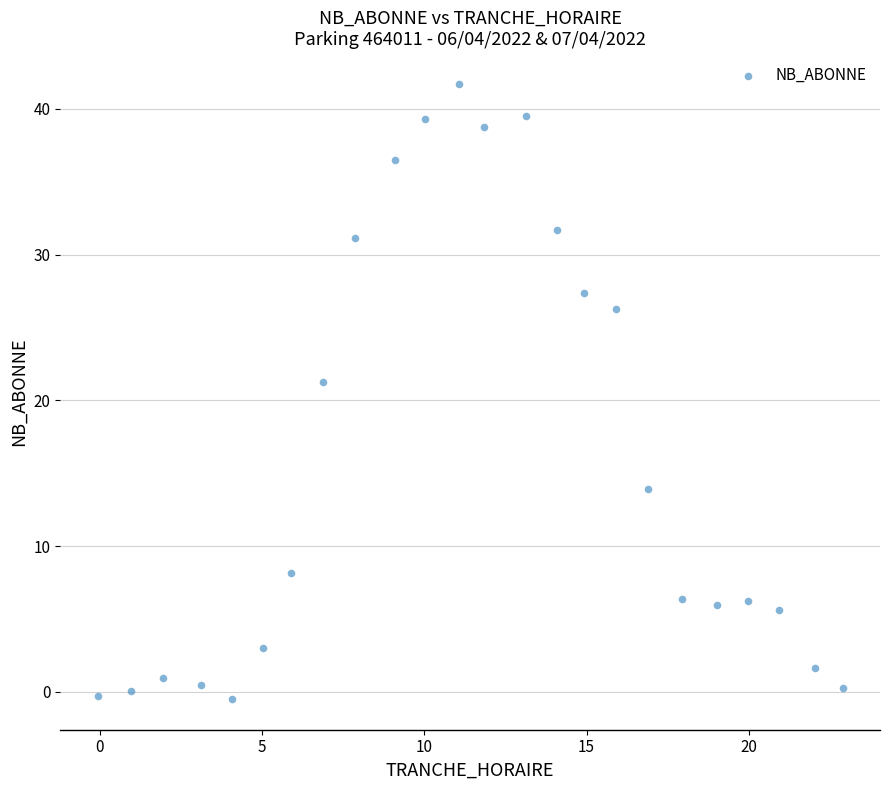

What Y value in the scatter plot is closest to 20?

21.3